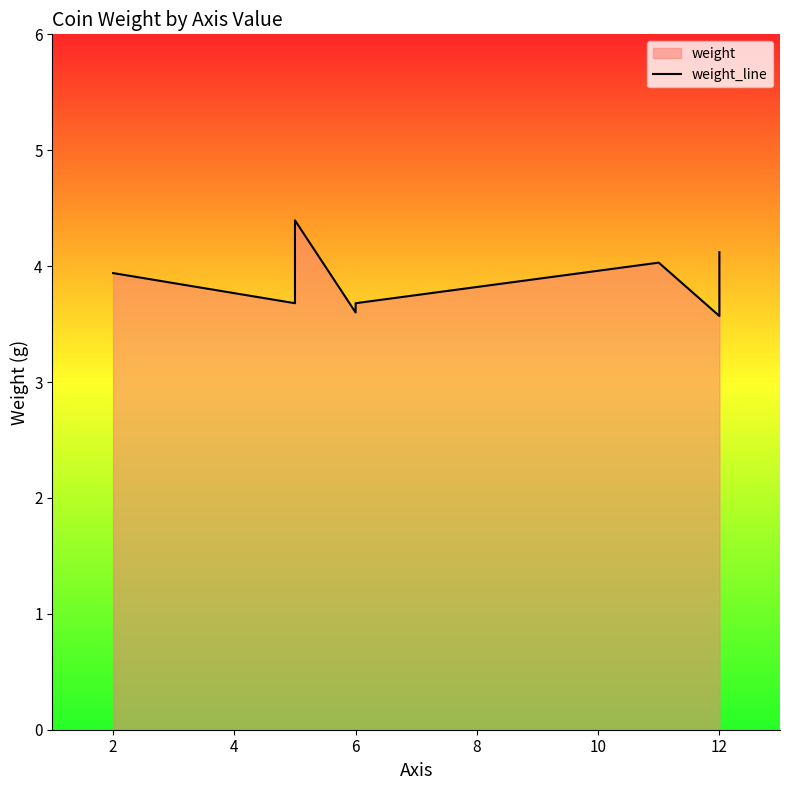

What is the change in value from 8 to 9?

+0.1